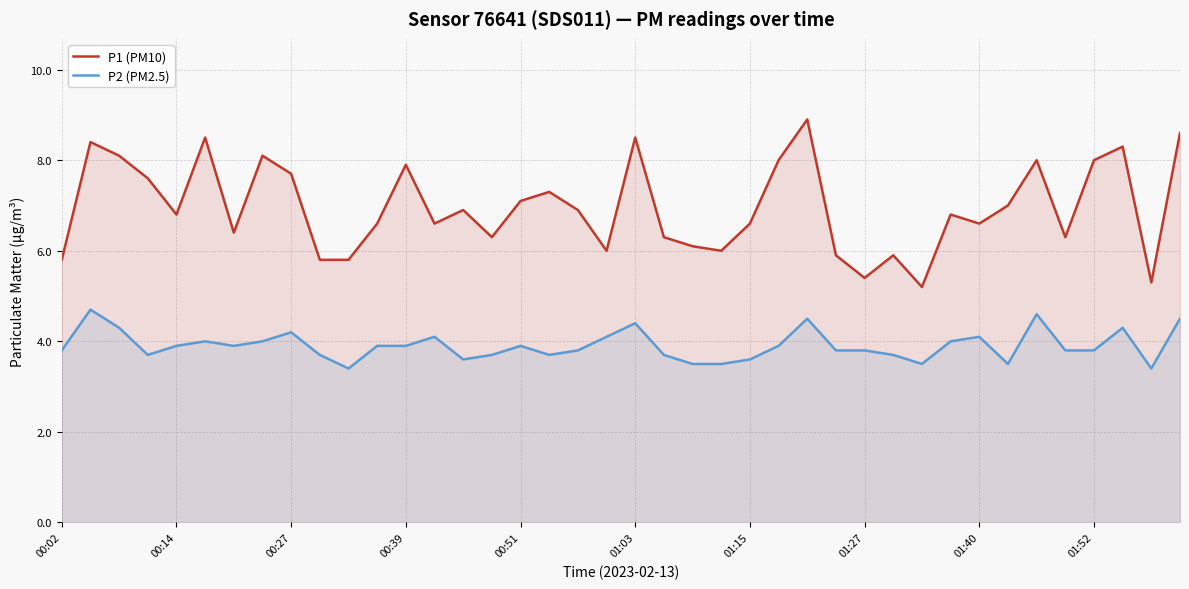

True or false: P1 (PM10) and P2 (PM2.5) cross at least once.

False